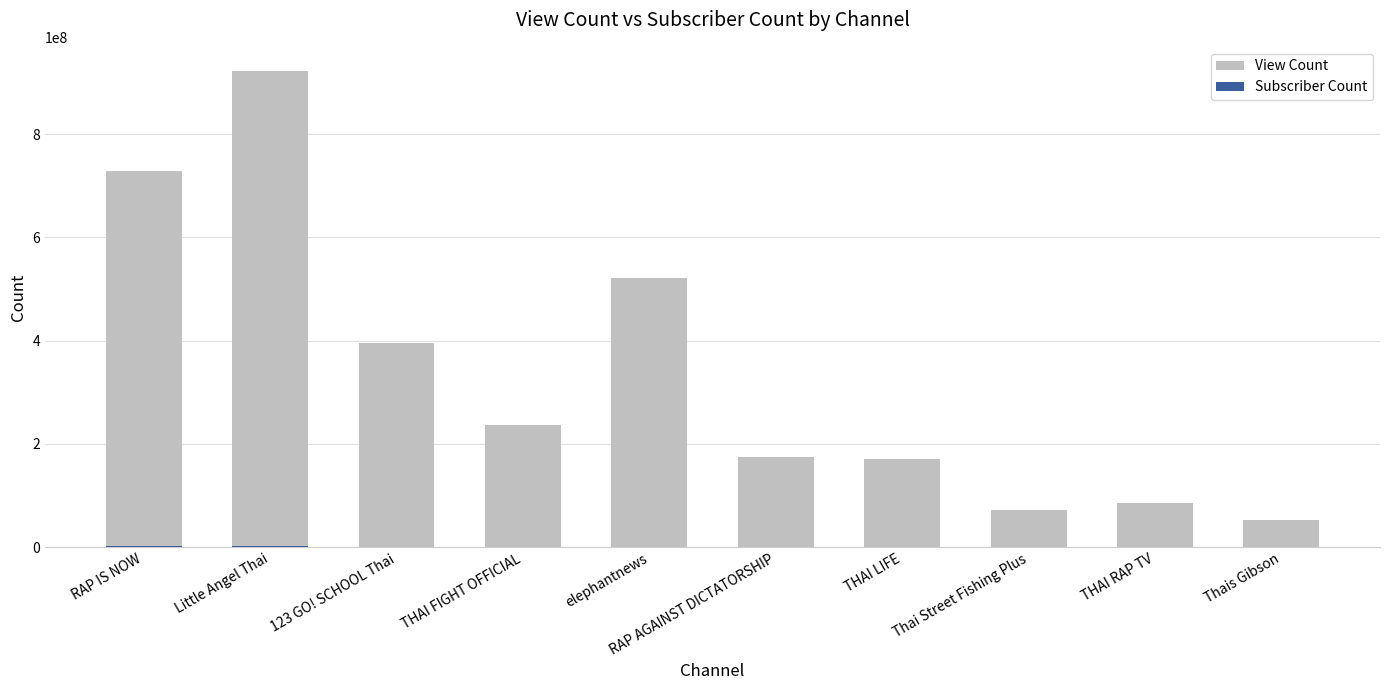

Reading left to right, transcribe all the data shown in this chart.

View Count: 728901792	922730799	395979355	237053770	520961557	174412687	169815674	72612654	84974785	53258509
Subscriber Count: 2560000	1830000	1180000	987000	906000	894000	523000	499000	472000	309000